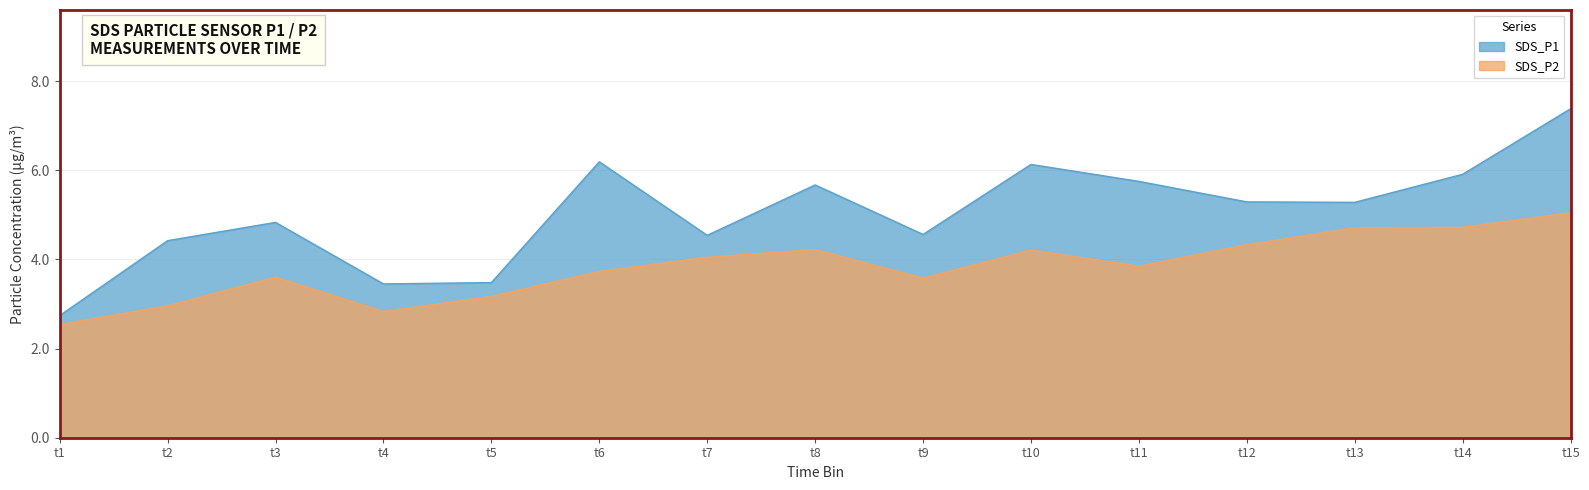

Rank the series by their maximum value, from lowest to highest.

SDS_P2, SDS_P1